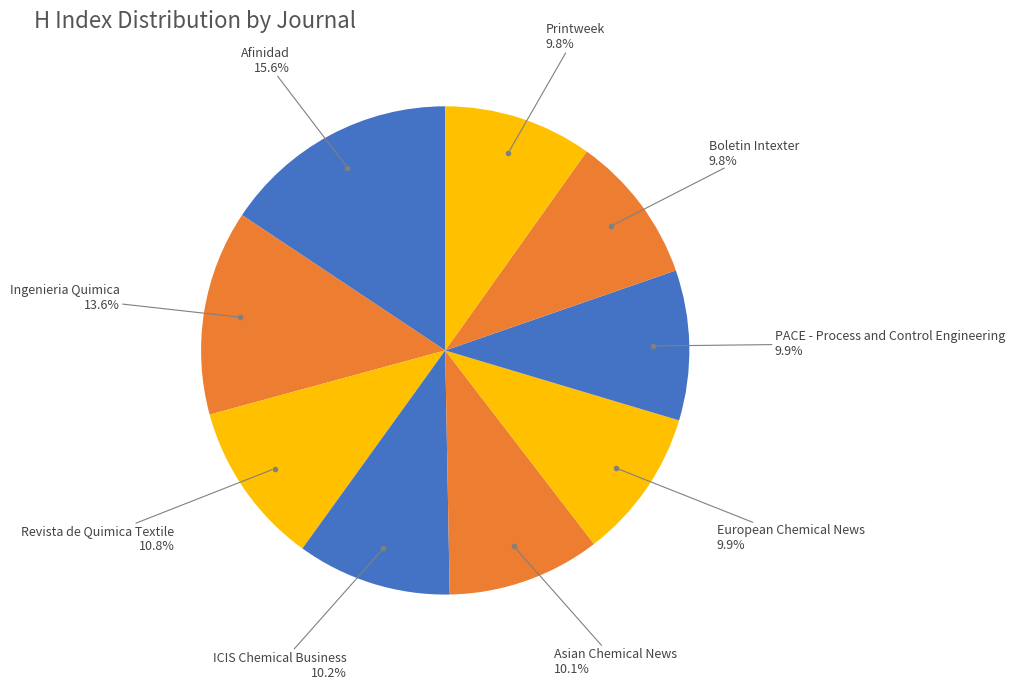

How many slices are in this pie chart?

9